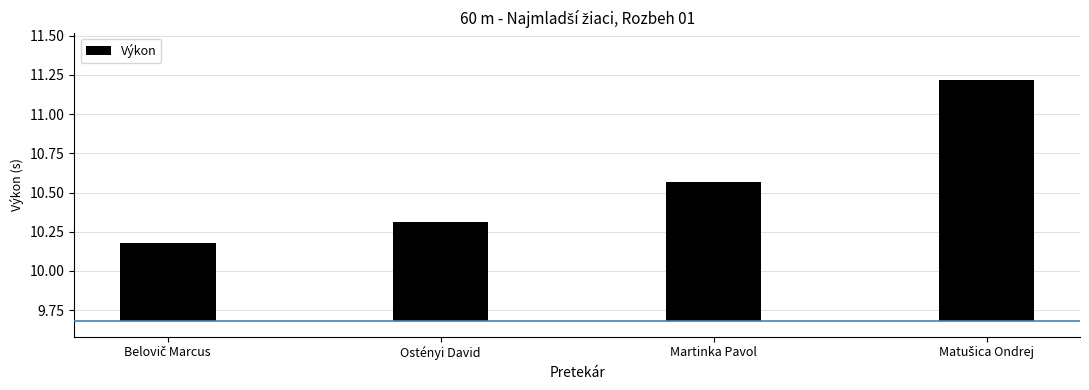

Are the bars horizontal?

No